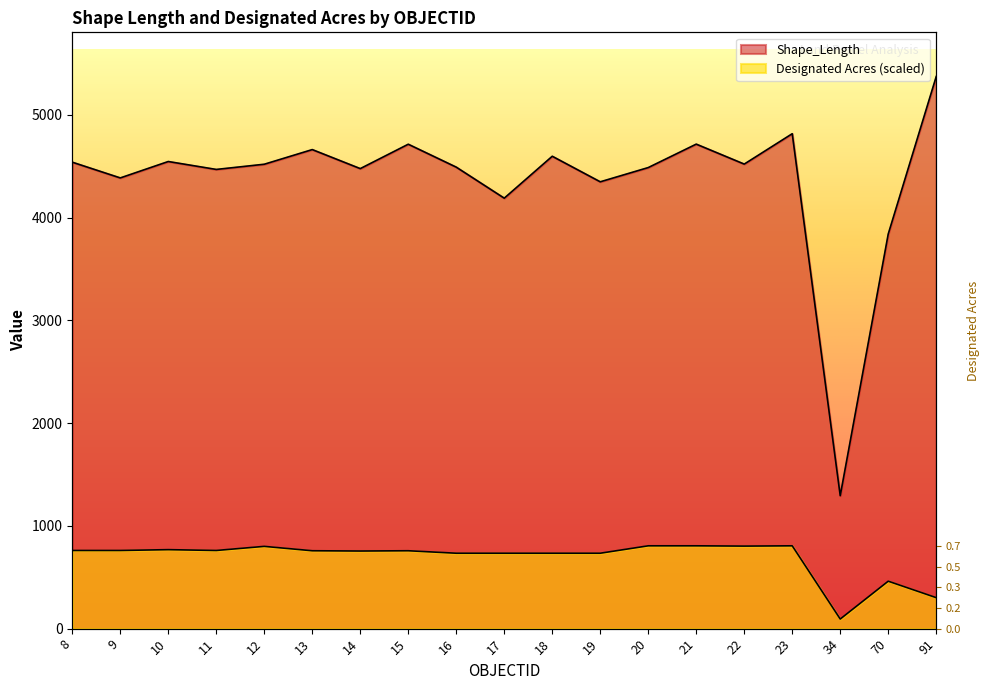

How many data points in Shape_Length are less than 4519?

9